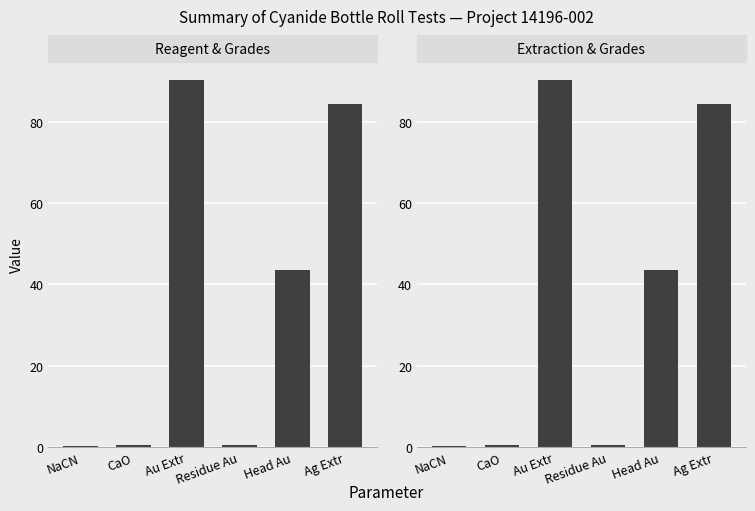

True or false: the data shows 117.3 at Ag Extr.

False